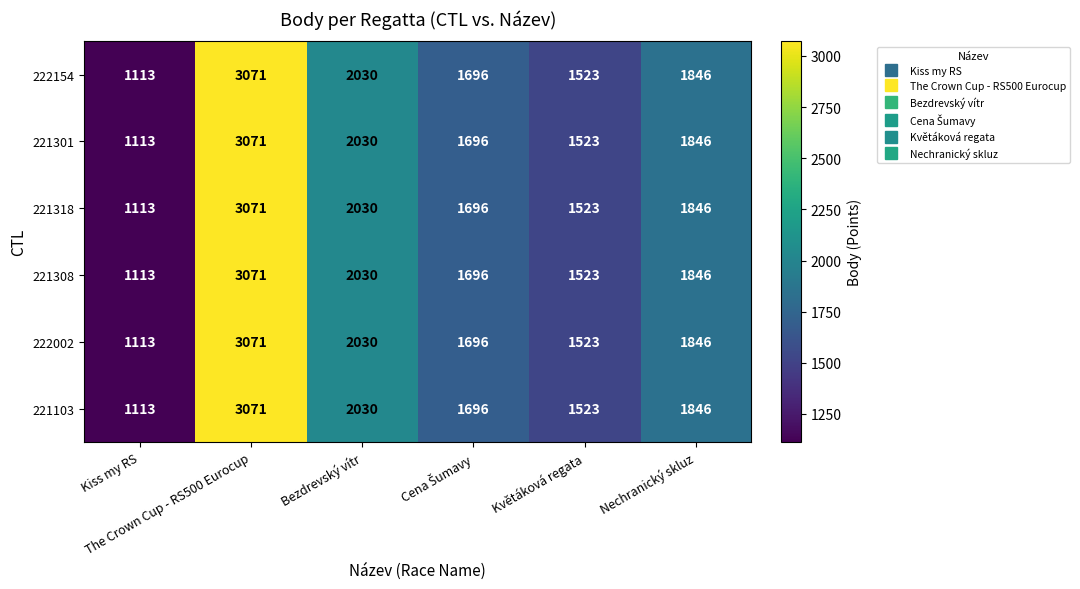

What is the greatest value displayed?

3071